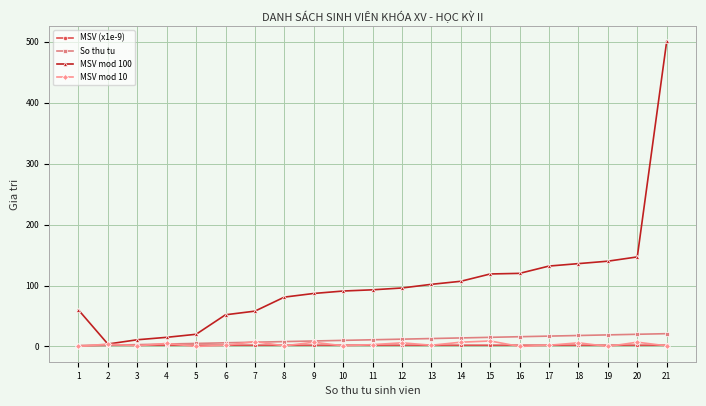

Which series has the largest range (max minus min)?

MSV mod 100